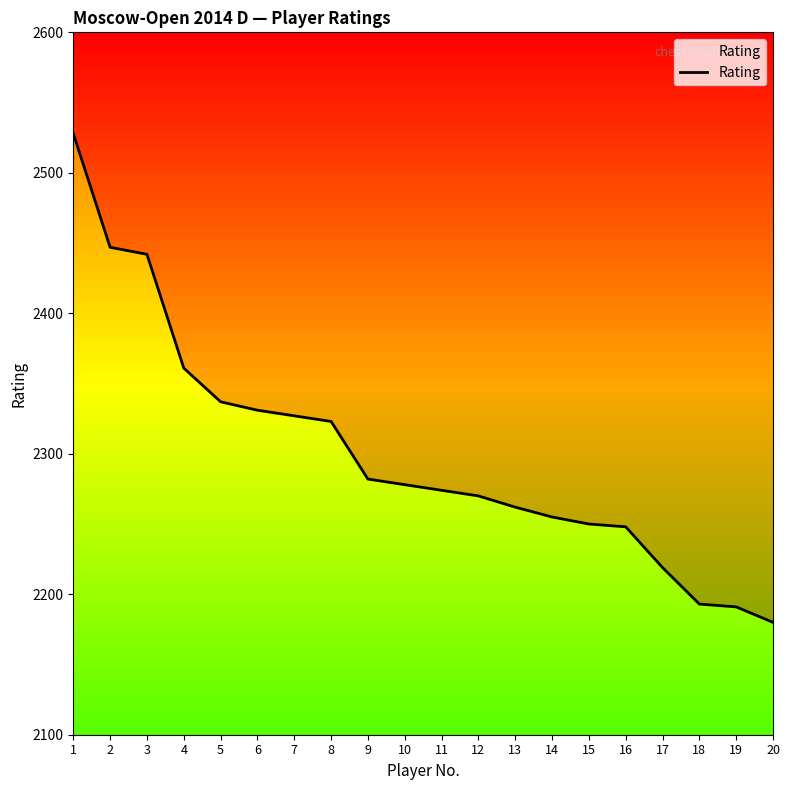

Reading left to right, what are all the values shown in this chart?

2528	2447	2442	2361	2337	2331	2327	2323	2282	2278	2274	2270	2262	2255	2250	2248	2219	2193	2191	2180